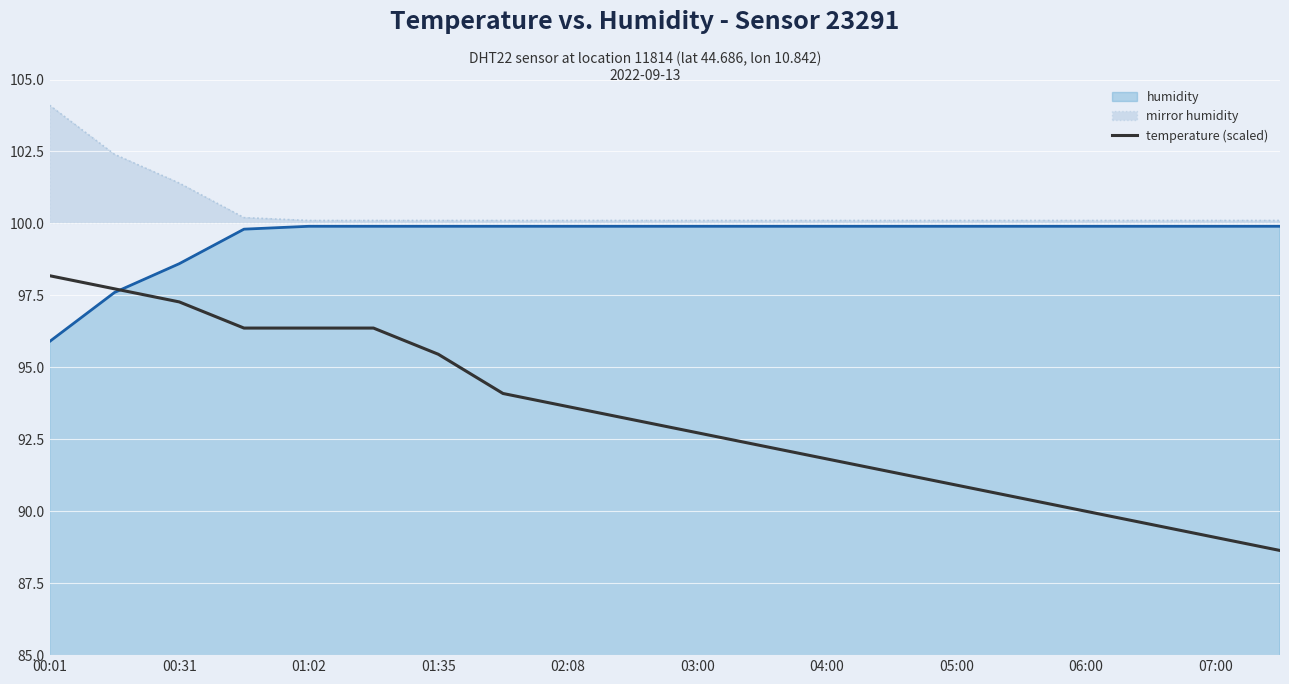

What is the lowest value of the temperature (scaled) series?

88.6